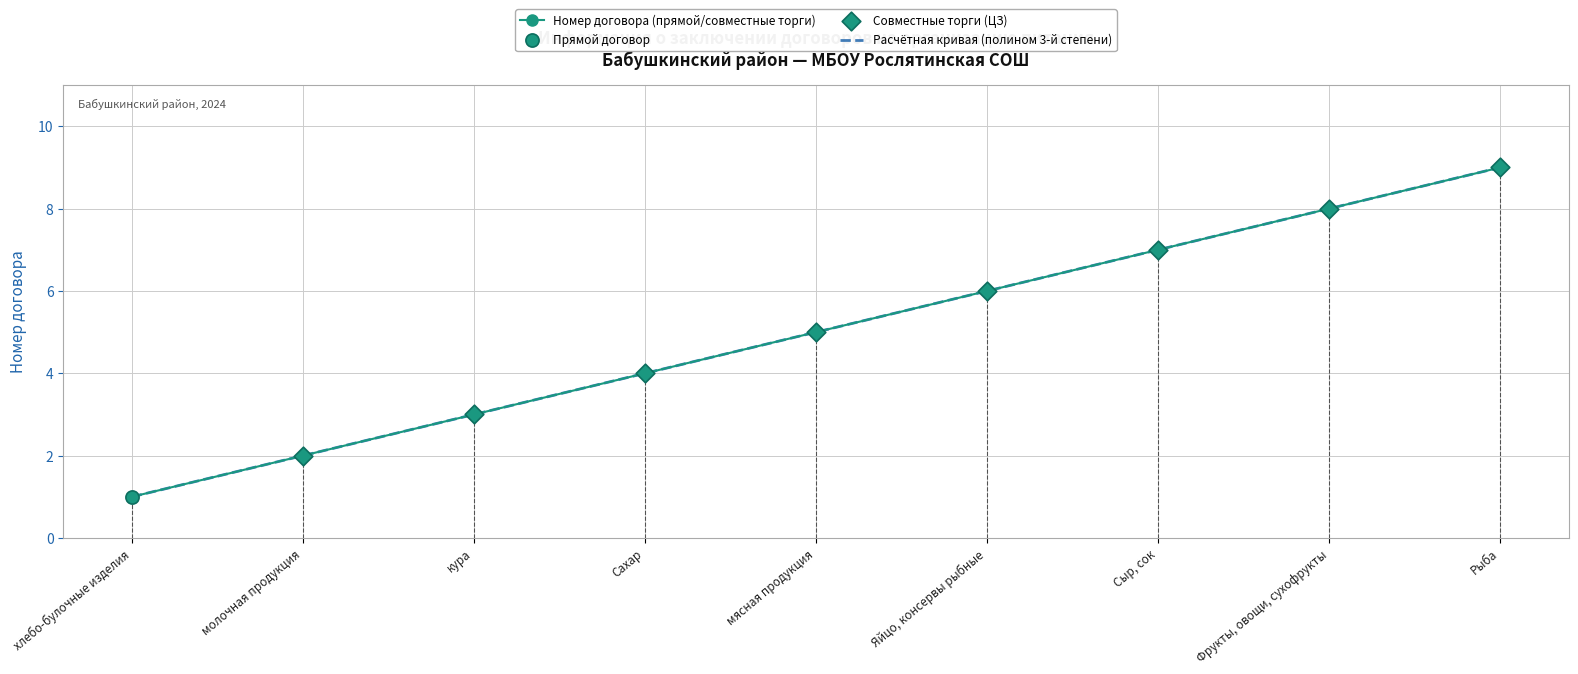

What is the change in value from молочная продукция to Сахар?

+2